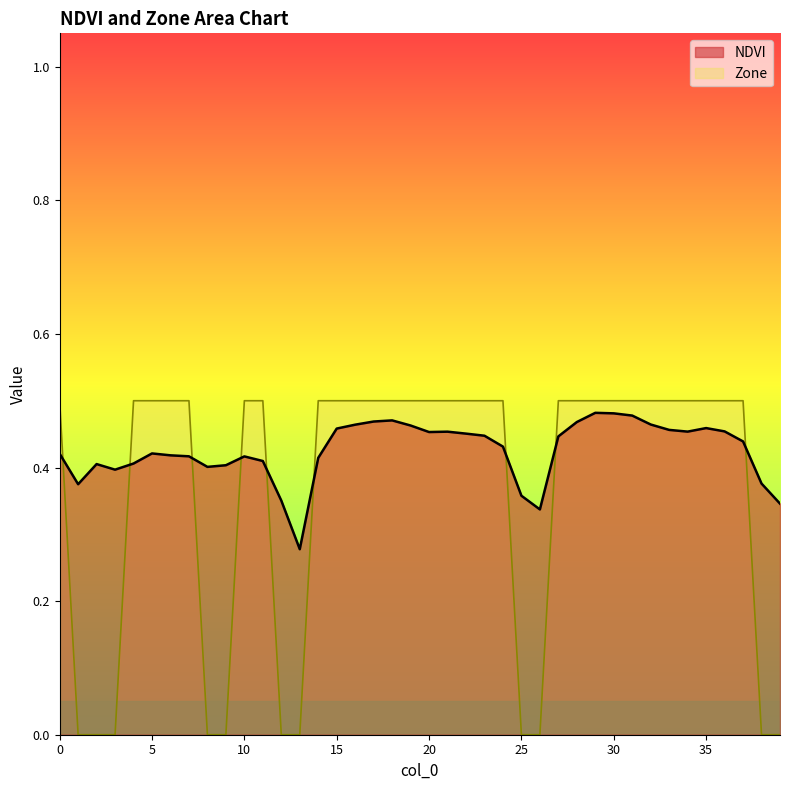

Does the chart have visible grid lines?

No